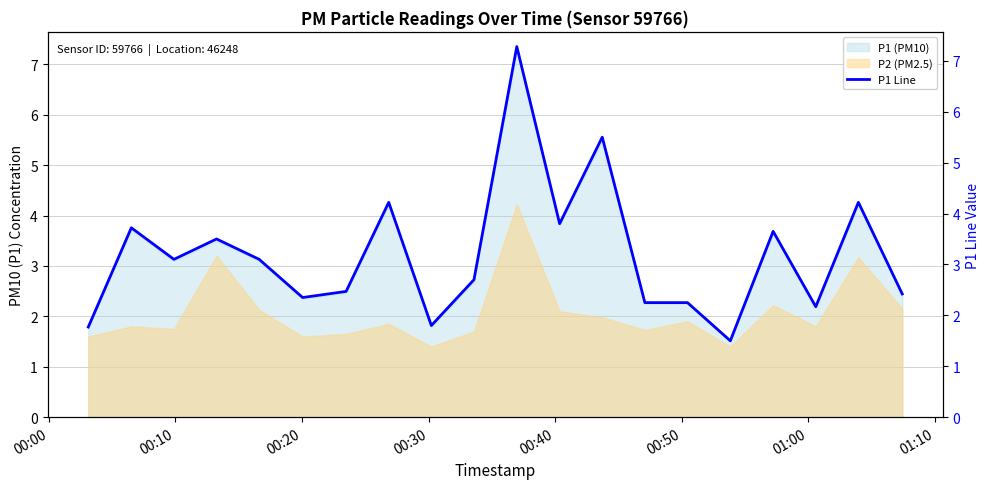

What is the minimum value shown in the chart?

1.5